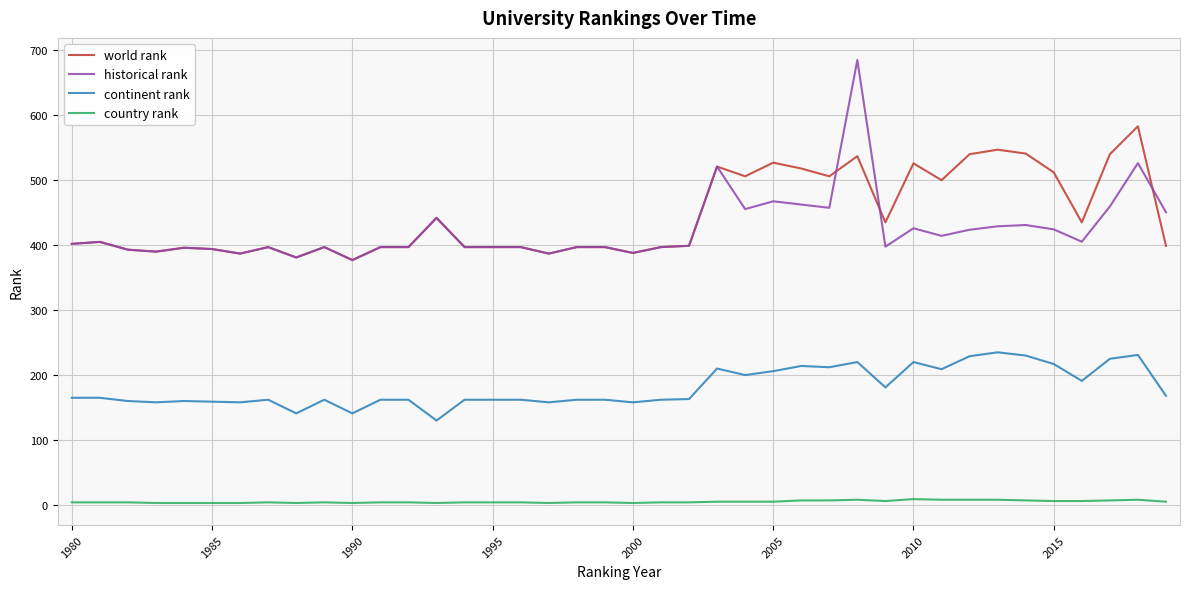

Rank the series by their maximum value, from highest to lowest.

historical rank, world rank, continent rank, country rank